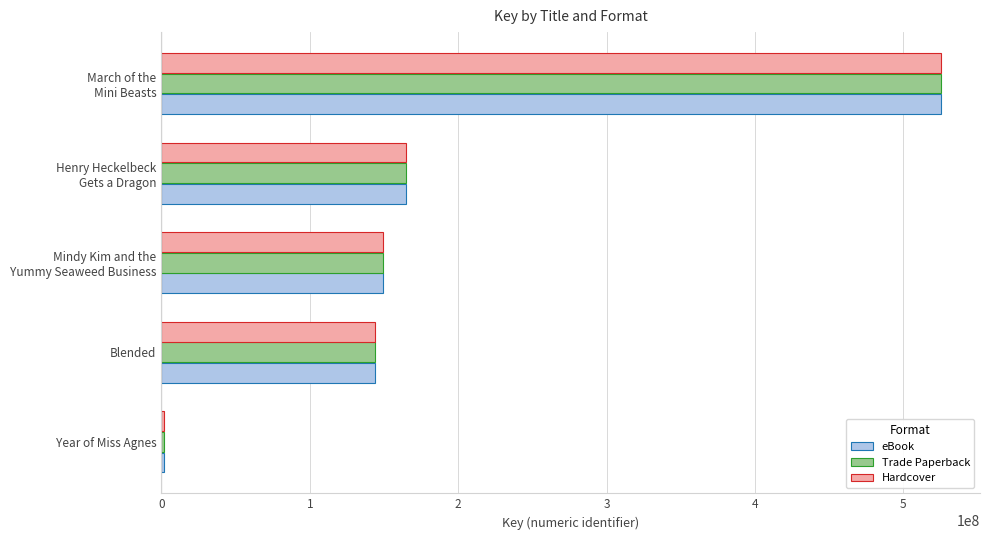

What is the maximum value for Trade Paperback?

525372757